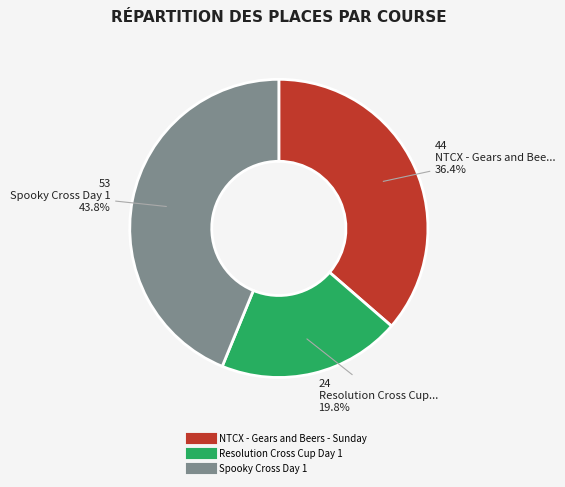

Which has a higher value, Spooky Cross Day 1 or Resolution Cross Cup Day 1?

Spooky Cross Day 1